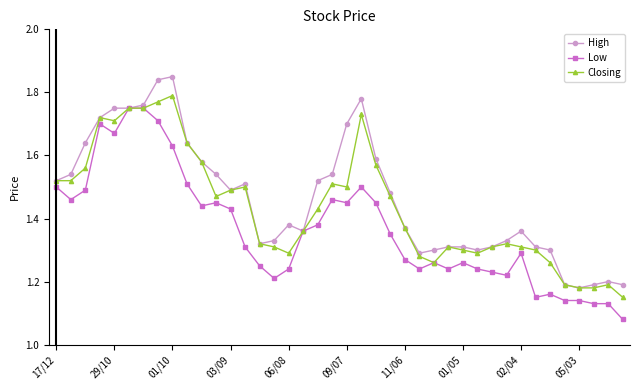

Count the Low values in the range 1 to 2.

40